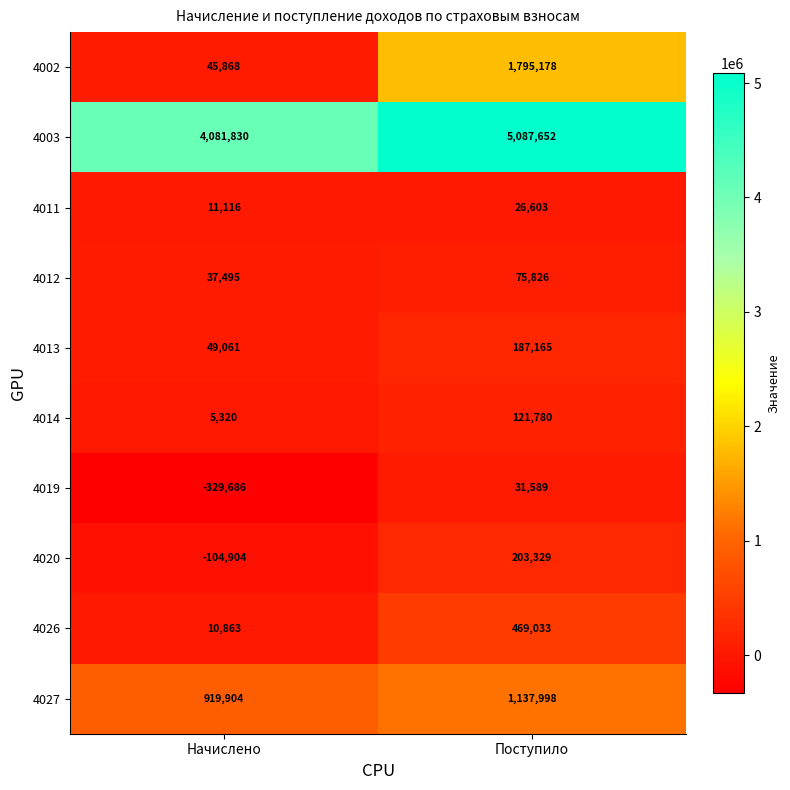

Is it true that 4027 equals 328638 at Начислено?

False